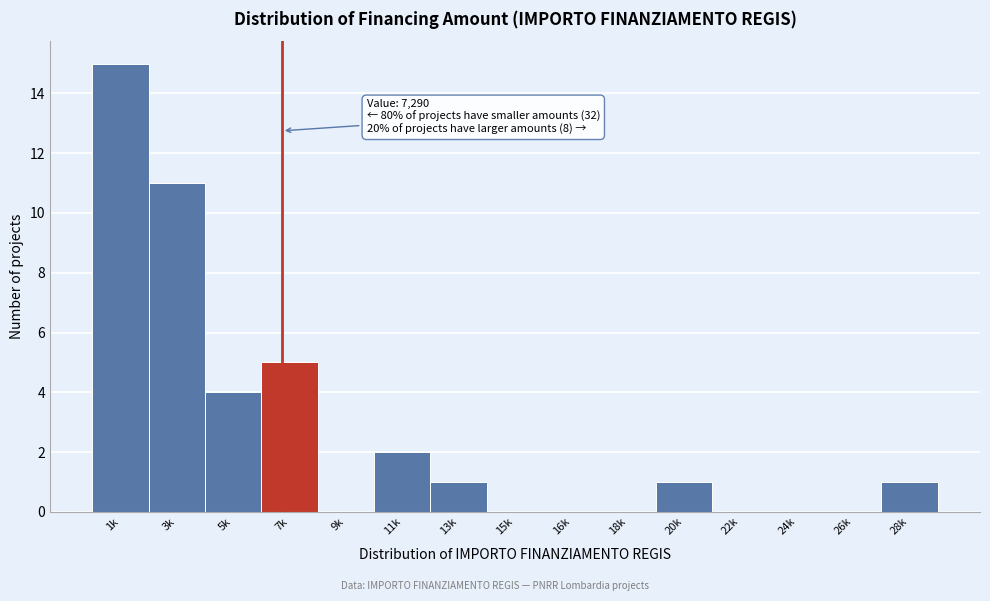

Reading left to right, extract all data points from this chart.

1k=15	3k=11	5k=4	7k=5	9k=0	11k=2	13k=1	15k=0	16k=0	18k=0	20k=1	22k=0	24k=0	26k=0	28k=1